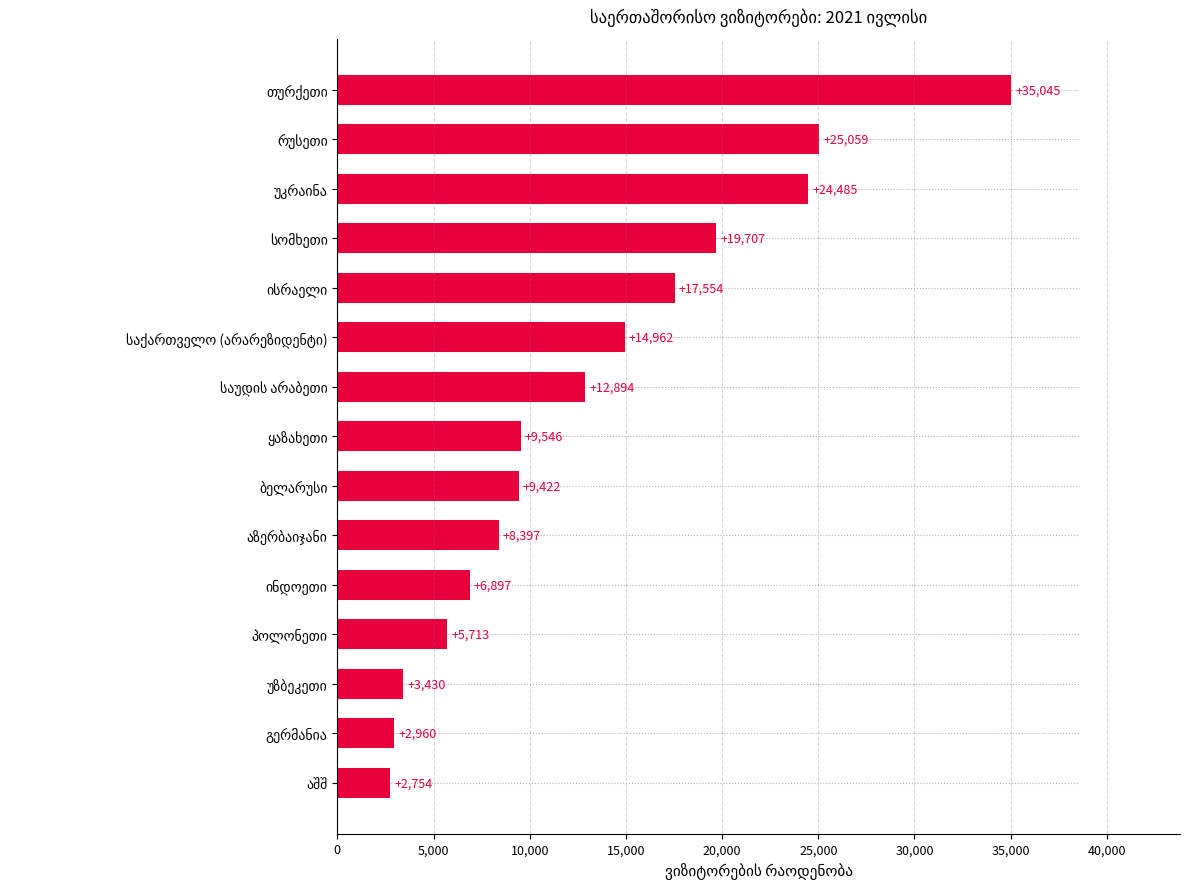

What is the difference between the second highest and second lowest values?

22099